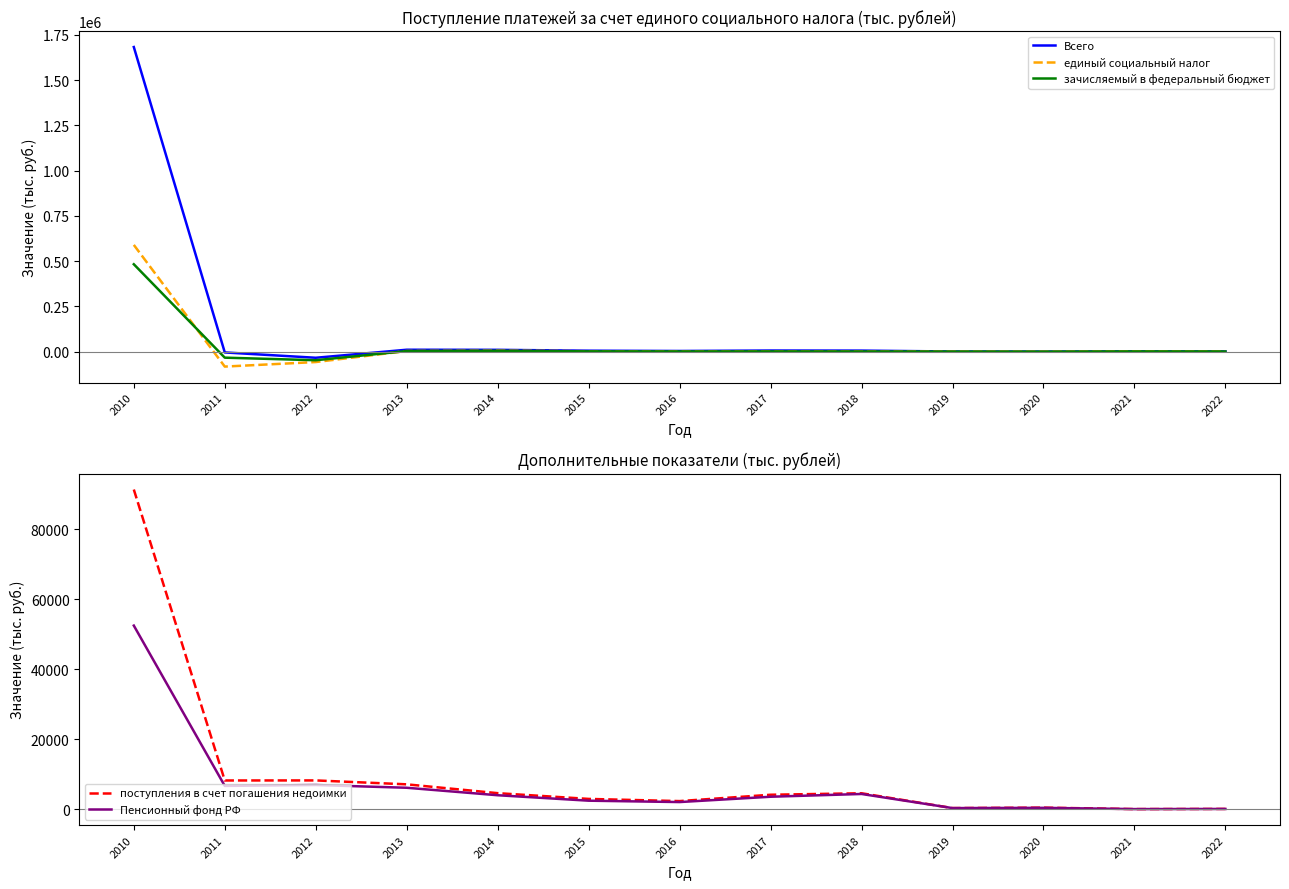

At which category is the sum across all series the highest?

2010